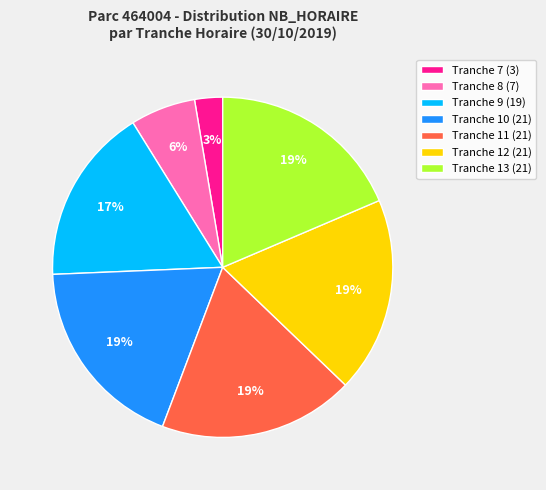

Between Tranche 8 (7) and Tranche 13 (21), which is larger?

Tranche 13 (21)